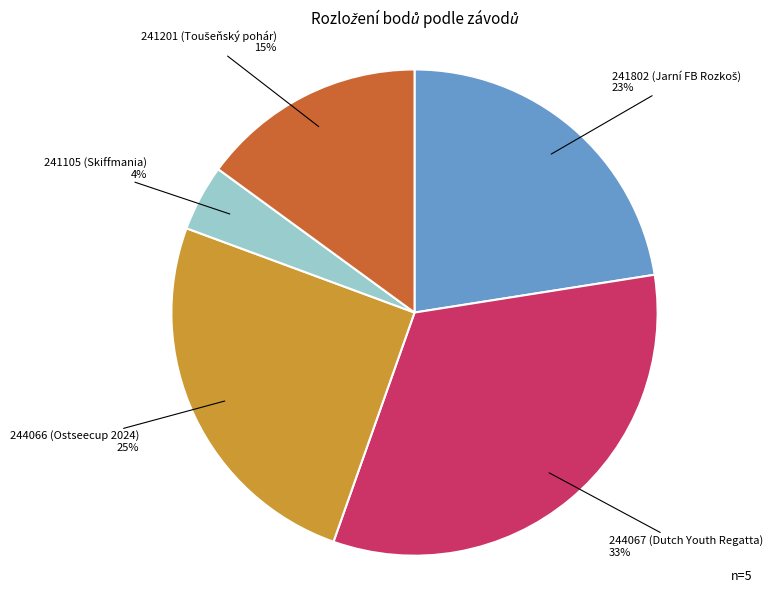

To the nearest percent, what is the average slice percentage?

20%